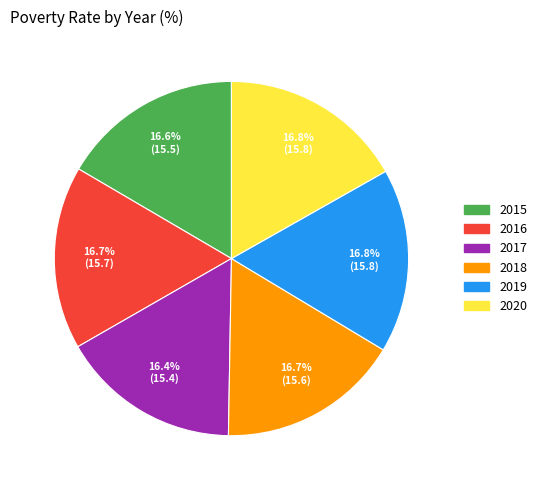

Count the number of slices in the pie.

6